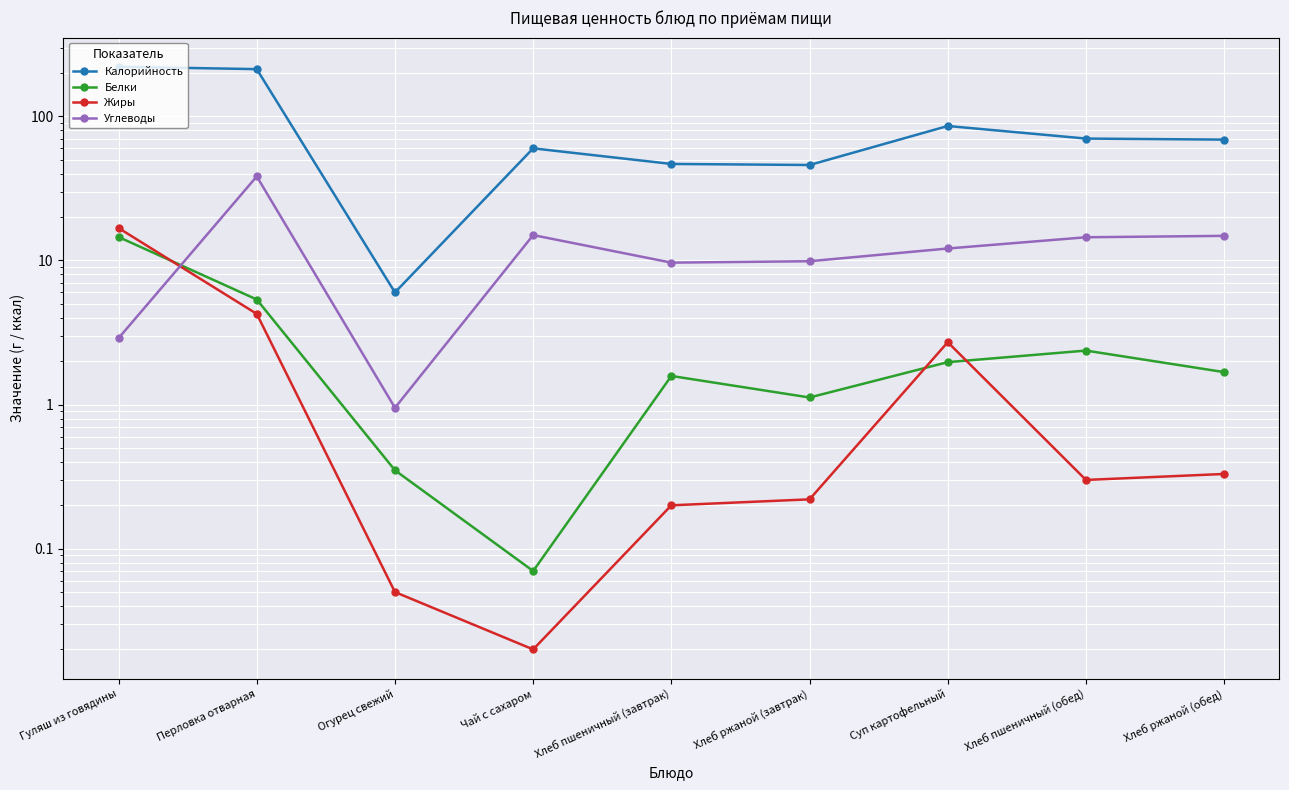

Where do Жиры and Белки first cross each other?

Гуляш из говядины and Перловка отварная